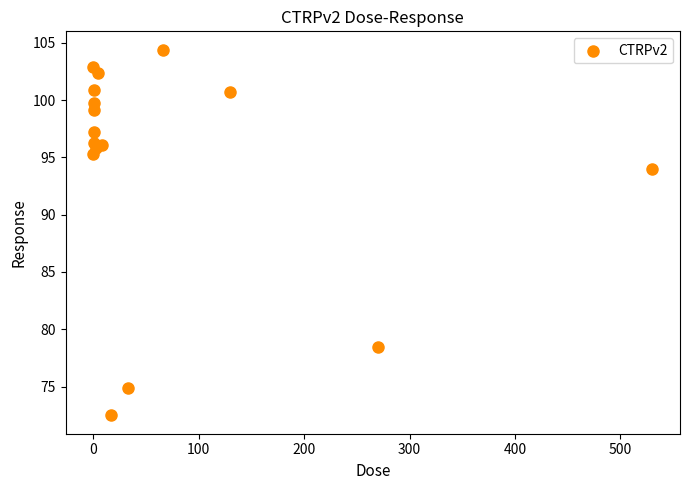

What Y value in the scatter plot is closest to 88?

94.0